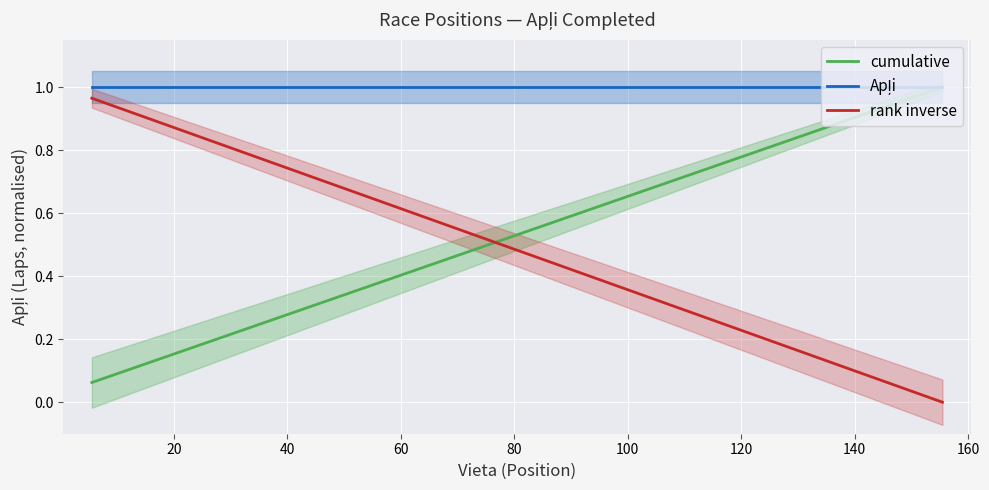

How many intersections are there between cumulative and rank inverse?

1